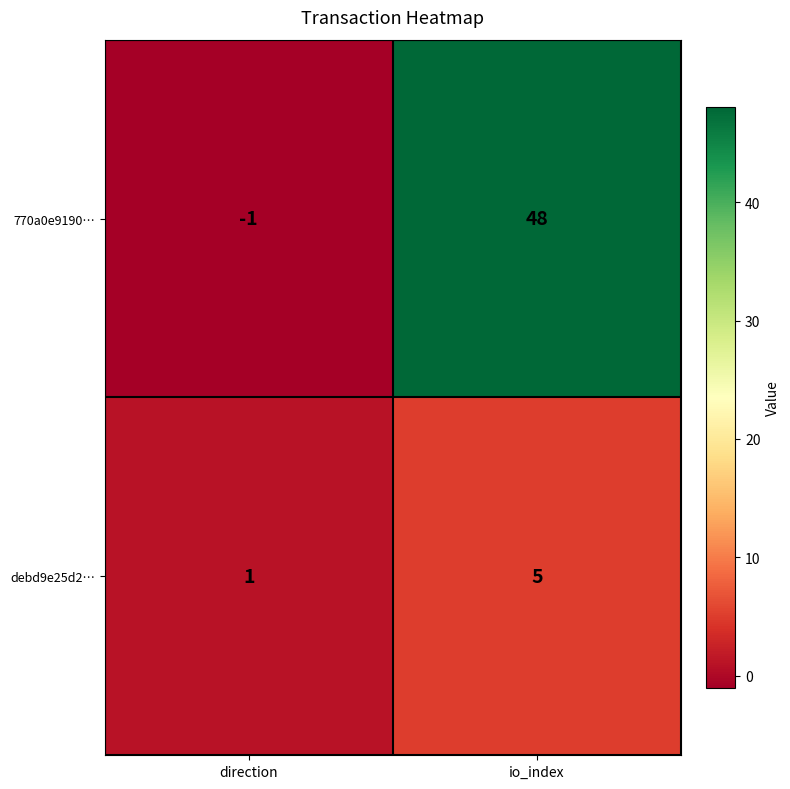

How many data points in 770a0e9190… are less than 48?

1